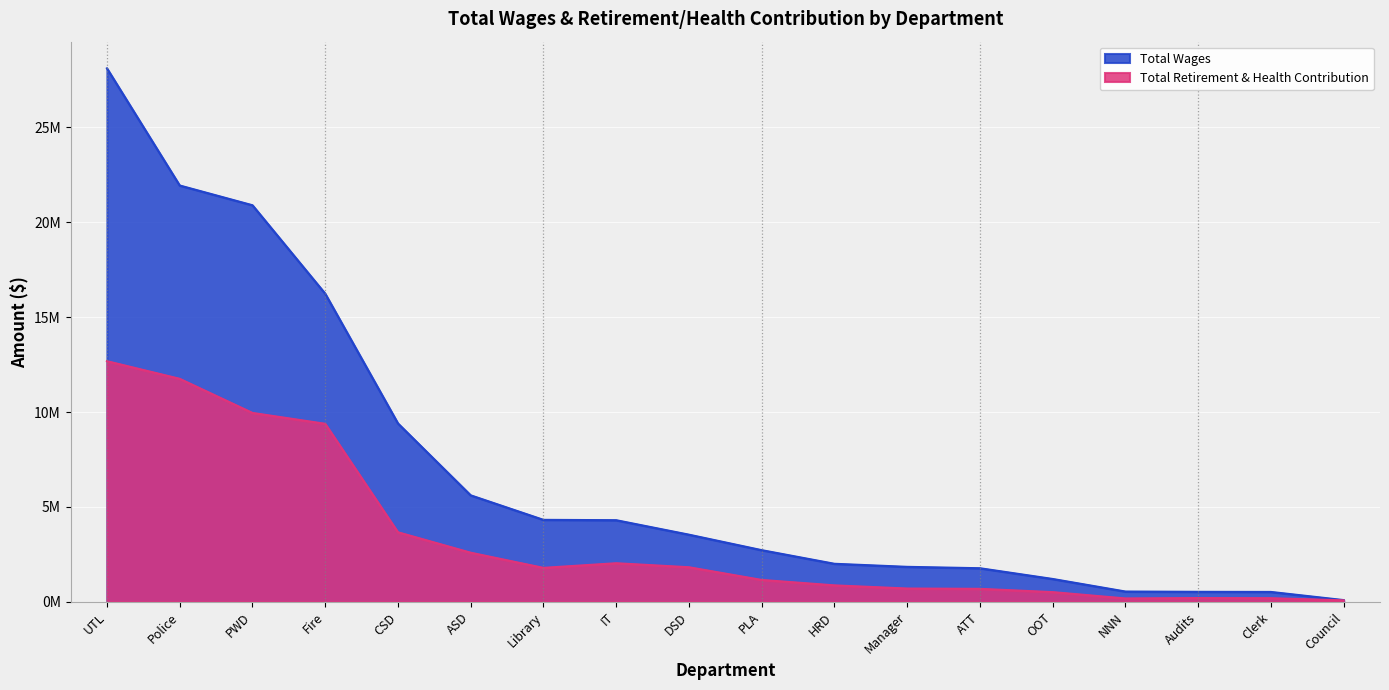

Which series has the widest spread of values?

Total Wages